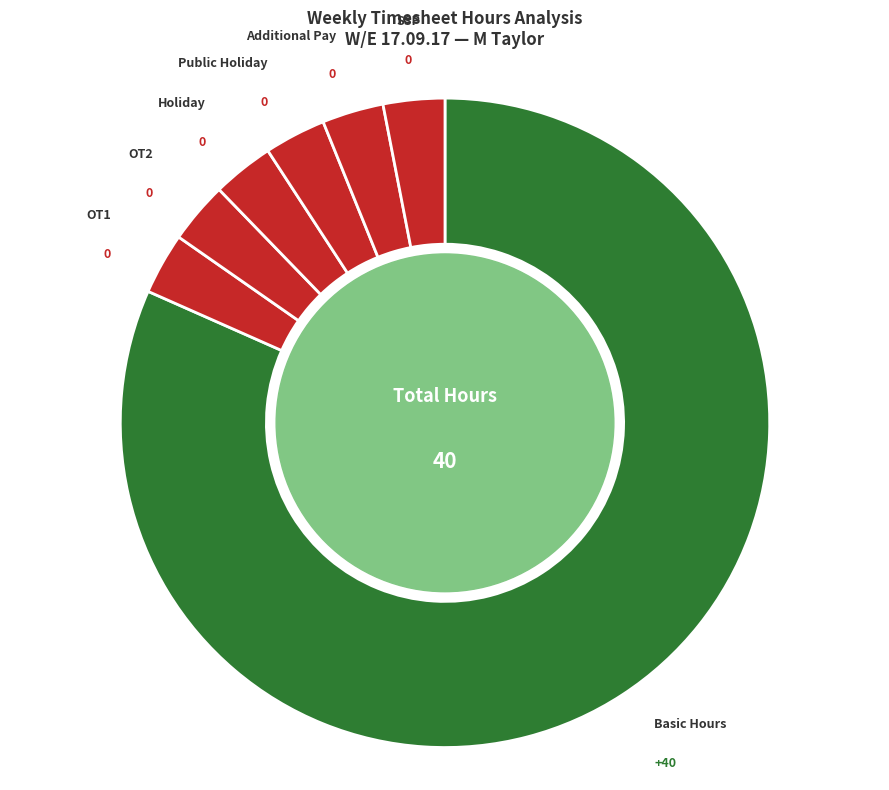

How many slices are in this pie chart?

7